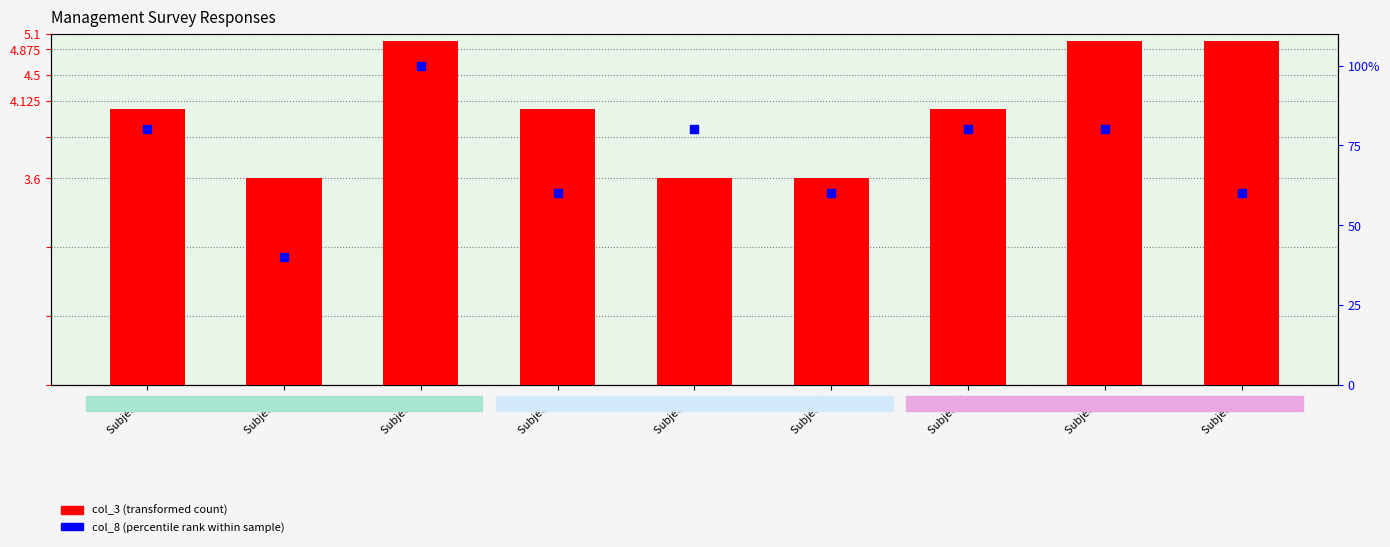

What is the total value across all series at Subject 7?

84